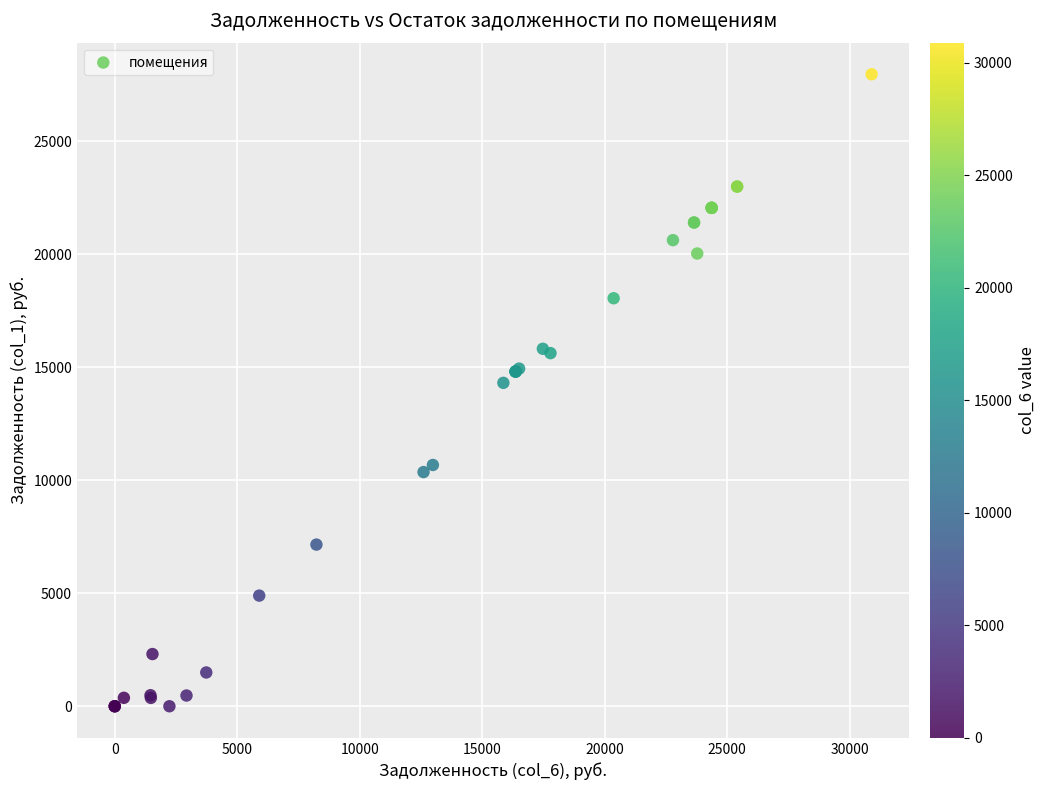

What Y value in the scatter plot is closest to 13984?

14312.7